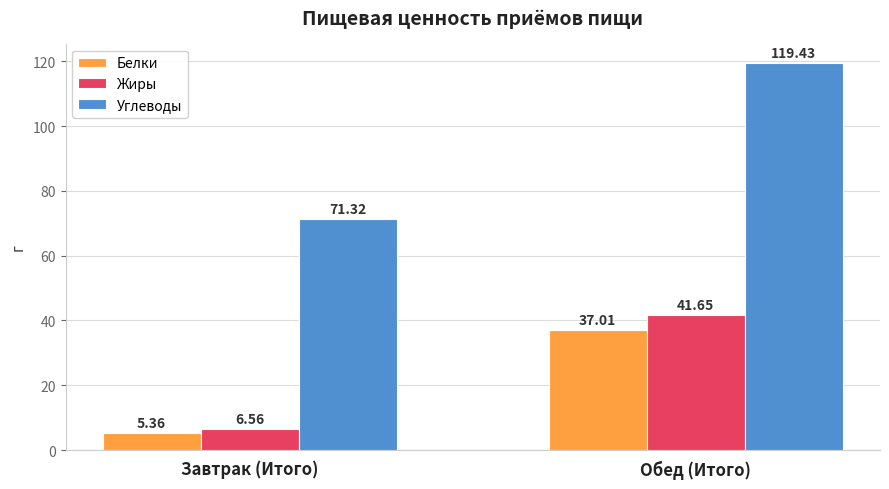

Which series has the largest range (max minus min)?

Углеводы